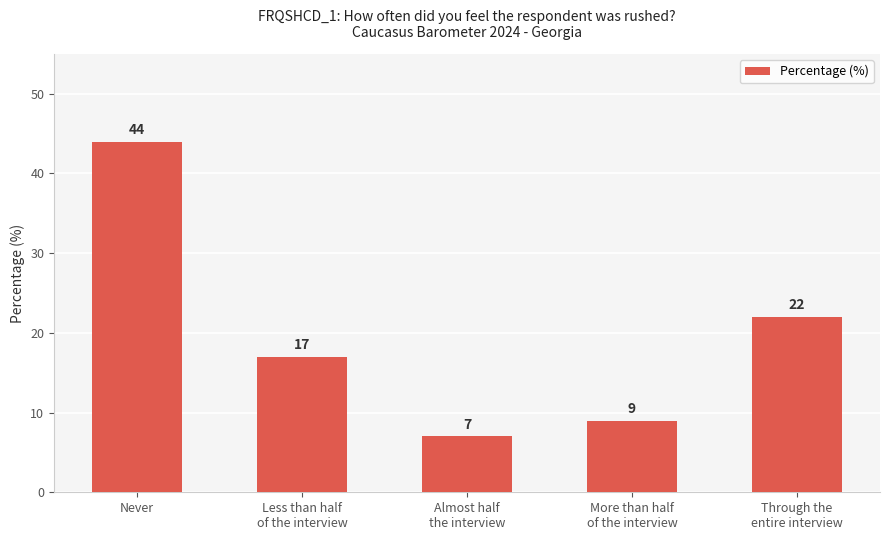

What is the greatest value displayed?

44